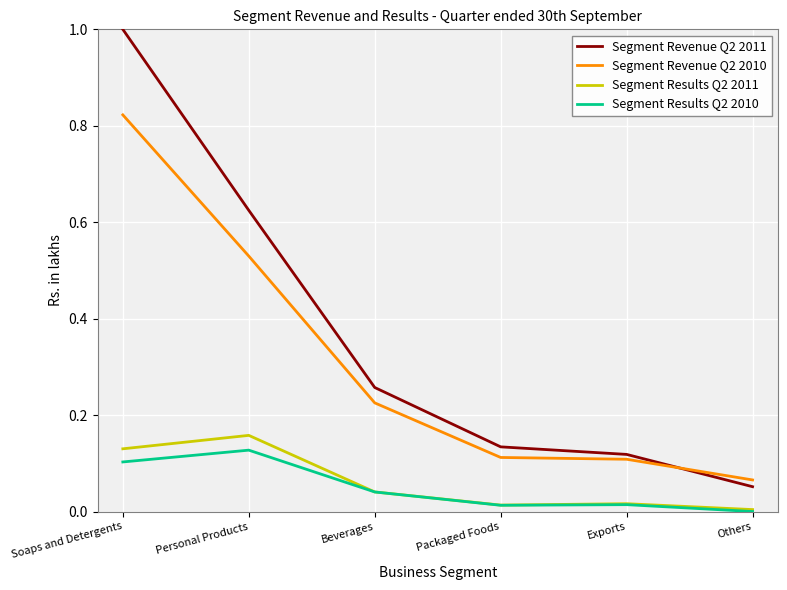

Does the chart display data point markers on the line(s)?

Yes